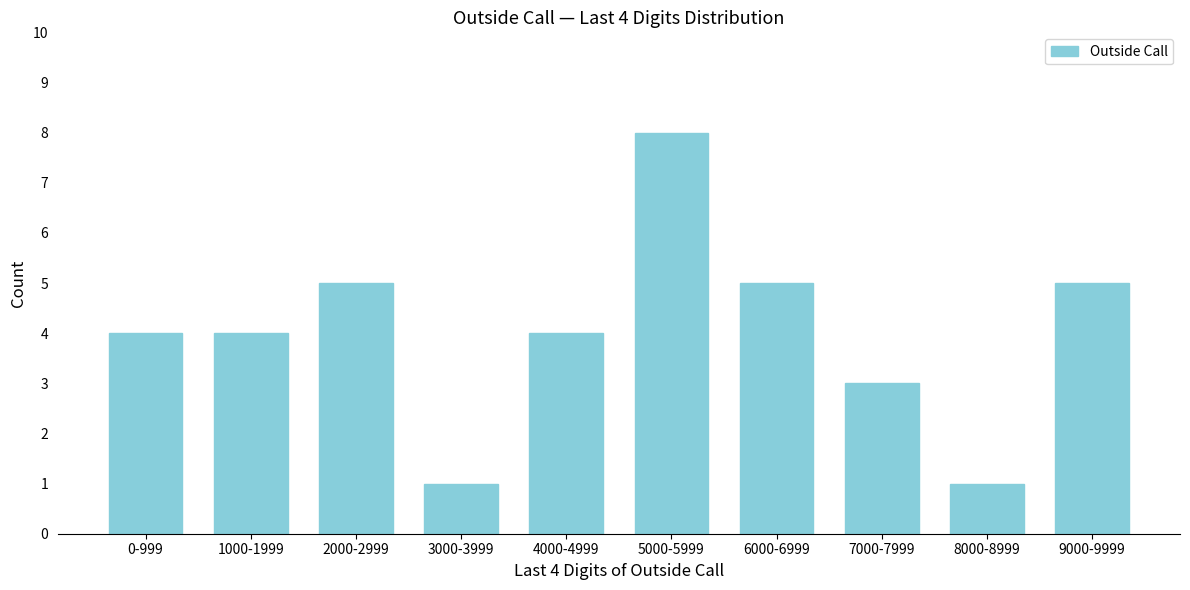

Reading left to right, transcribe all the data shown in this chart.

4	4	5	1	4	8	5	3	1	5